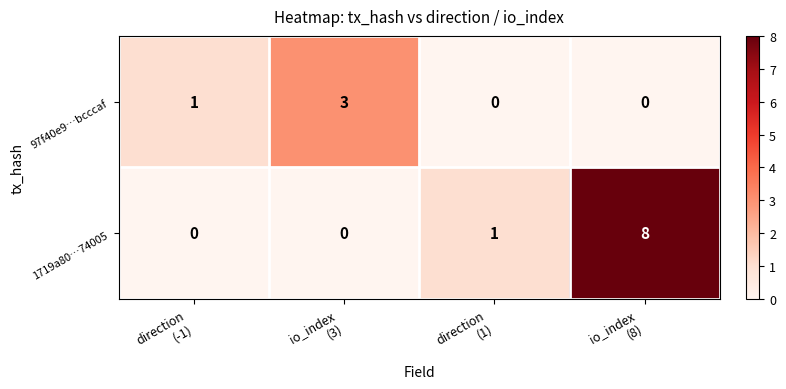

What is the sum of all 1719a80…74005 values?

9